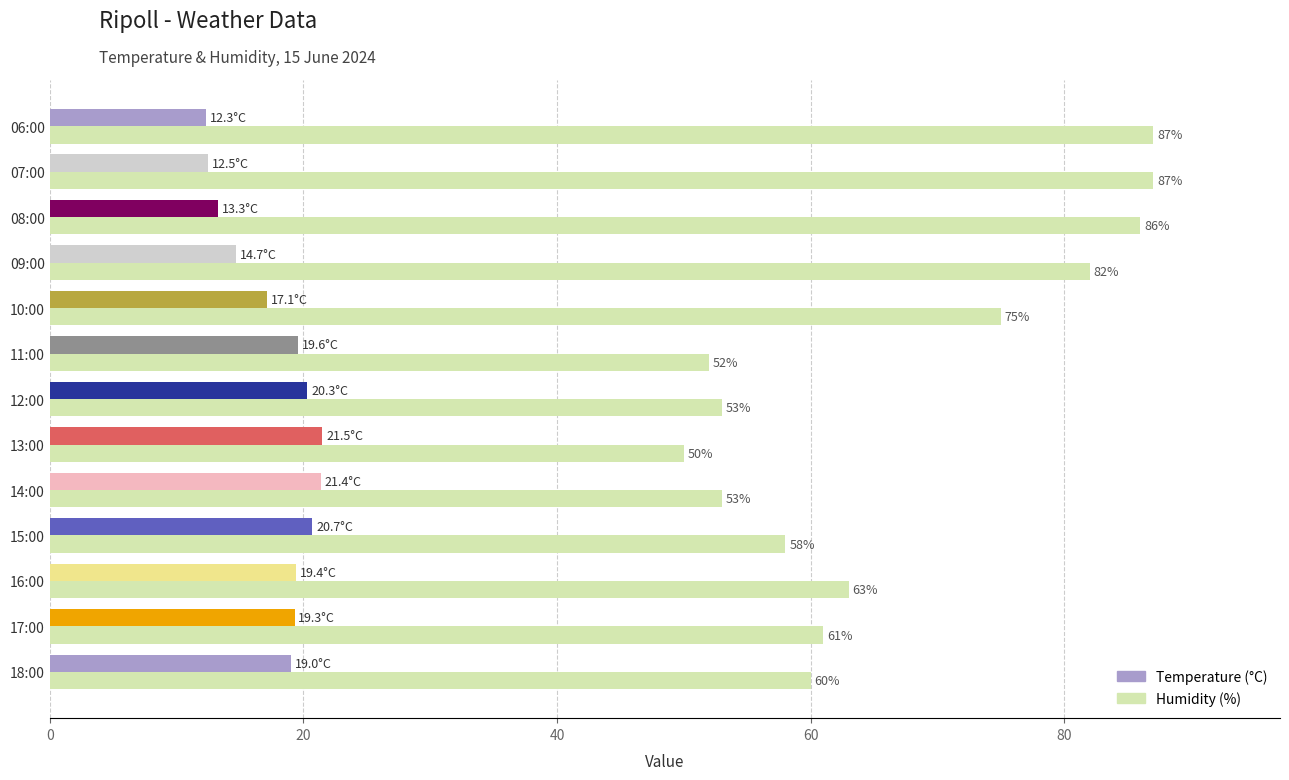

What is the maximum value shown in the chart?

87.0